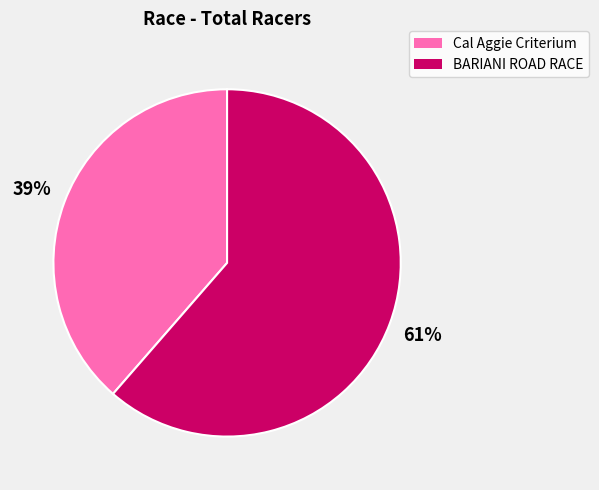

To the nearest percent, what is the combined percentage of BARIANI ROAD RACE and Cal Aggie Criterium?

100%